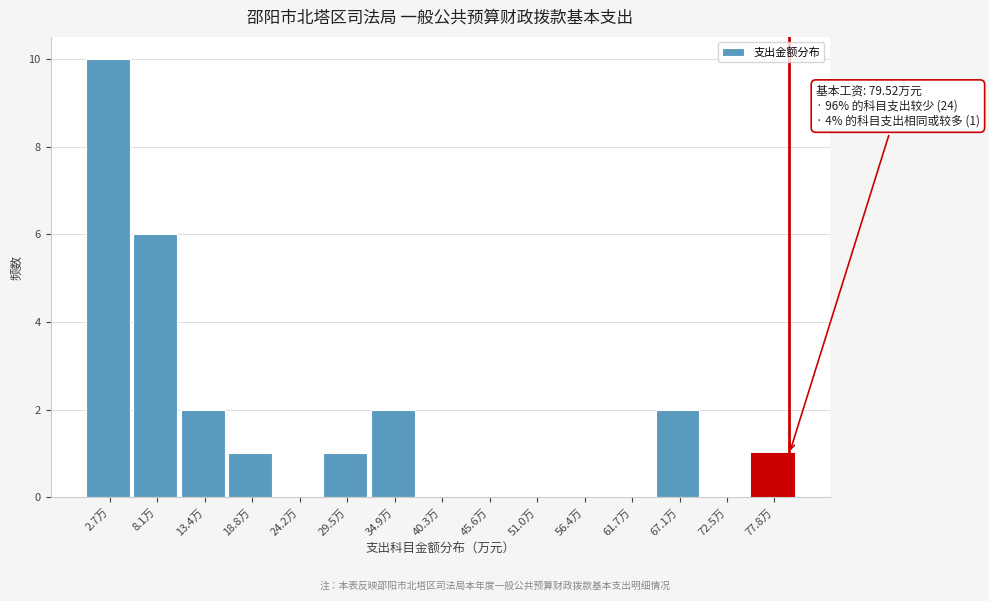

Which range on the x-axis has the tallest bar?

0 to 5